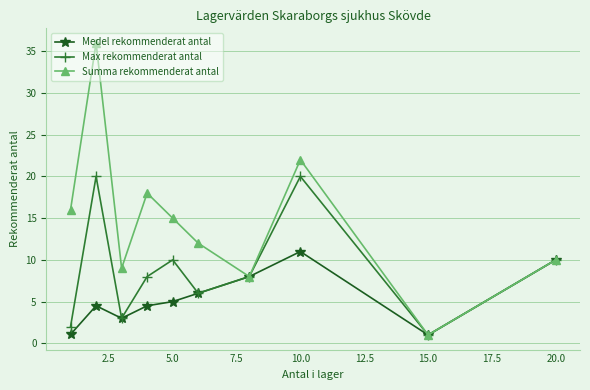

List the series in order of their overall mean, lowest first.

Medel rekommenderat antal, Max rekommenderat antal, Summa rekommenderat antal